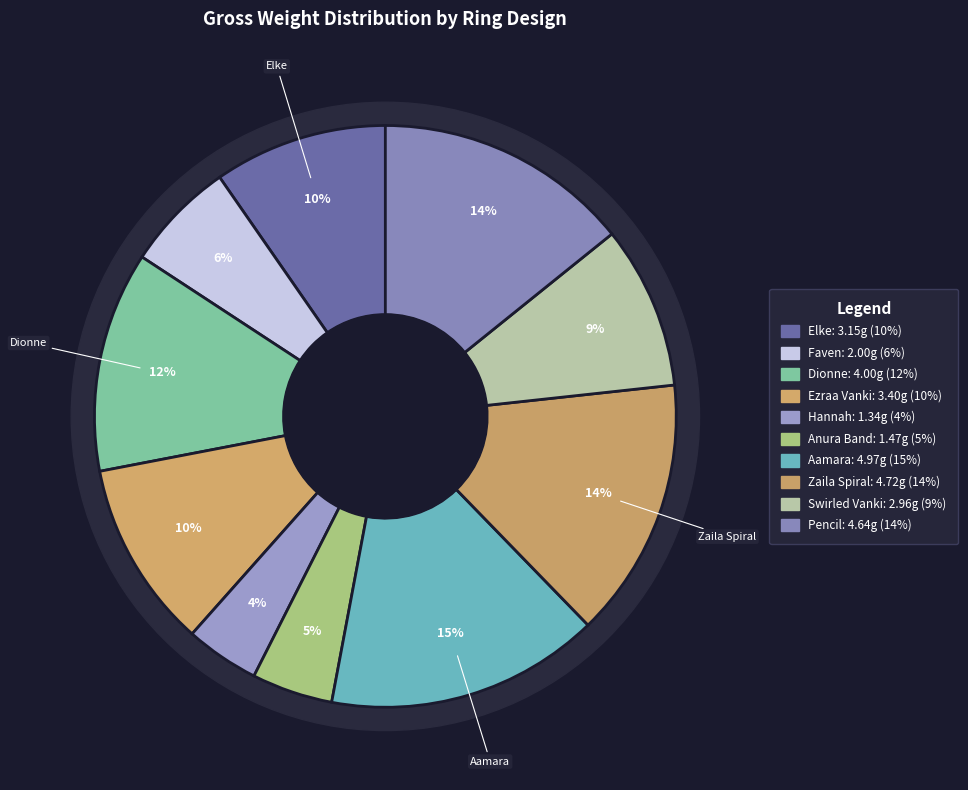

What is the ratio of the value at The Ezraa Vanki Ring to the value at The Zaila Spiral Ring?

0.7